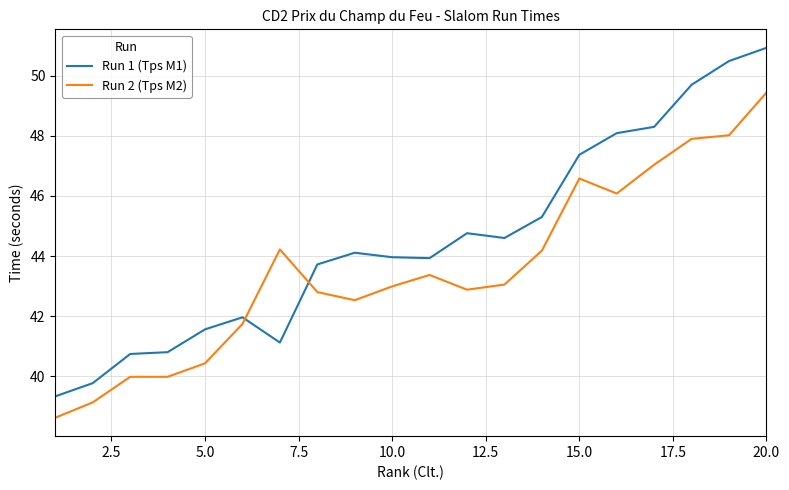

How many series are shown in this chart?

2